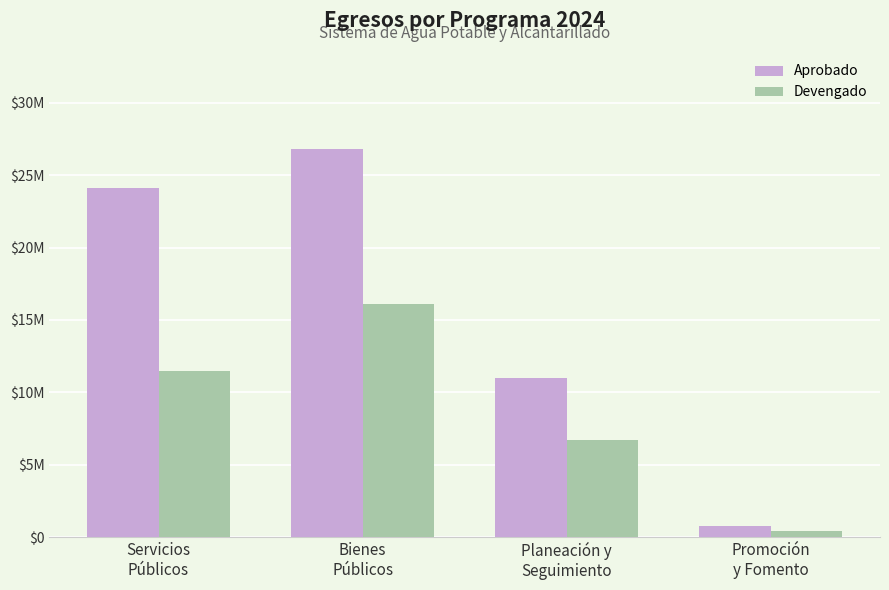

Does the chart contain any negative values?

No